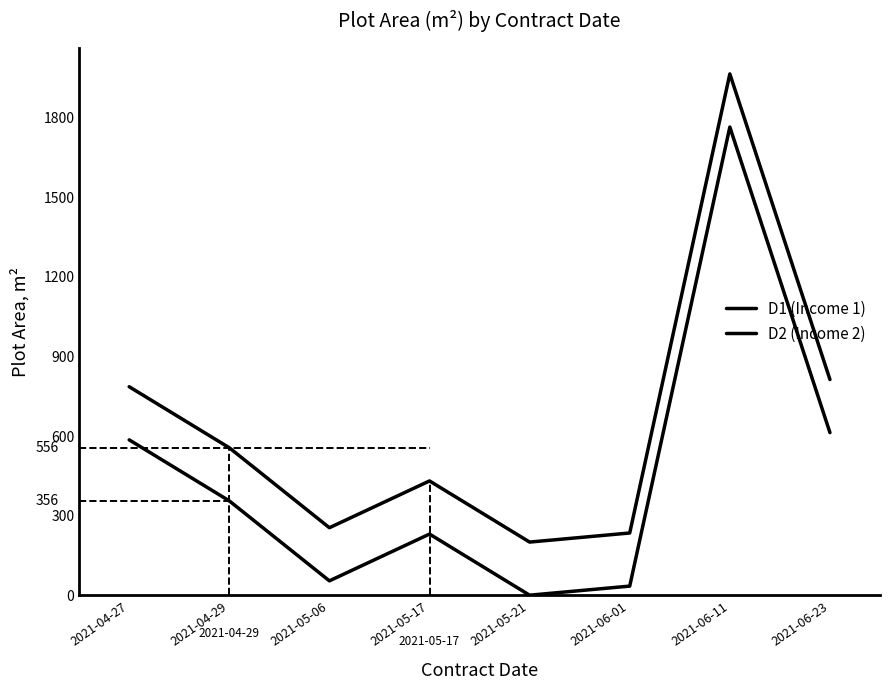

List the series in order of their peak value, lowest first.

D1 (Income 1), D2 (Income 2)